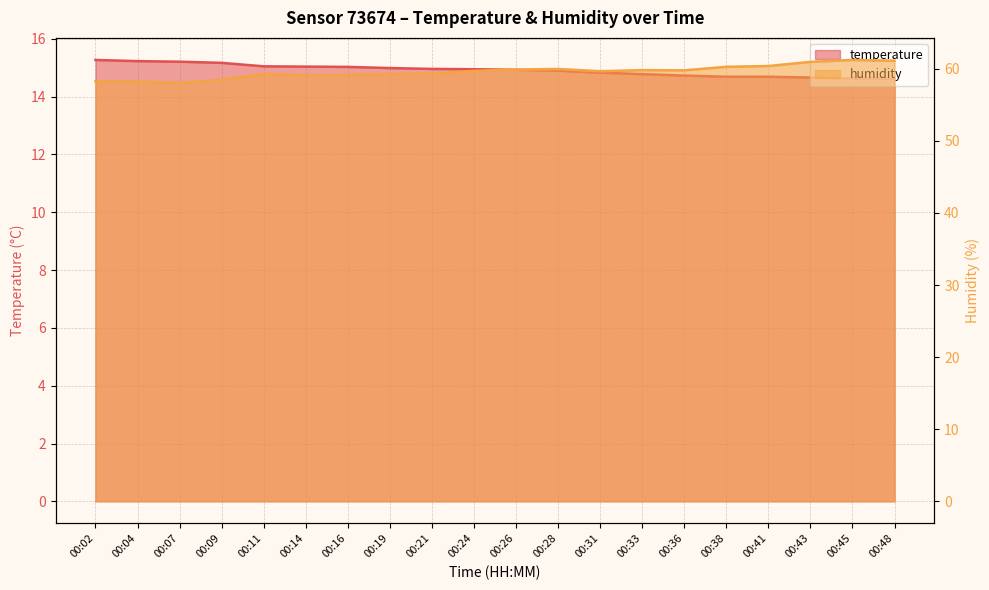

What are all the series names shown in the legend?

temperature, humidity